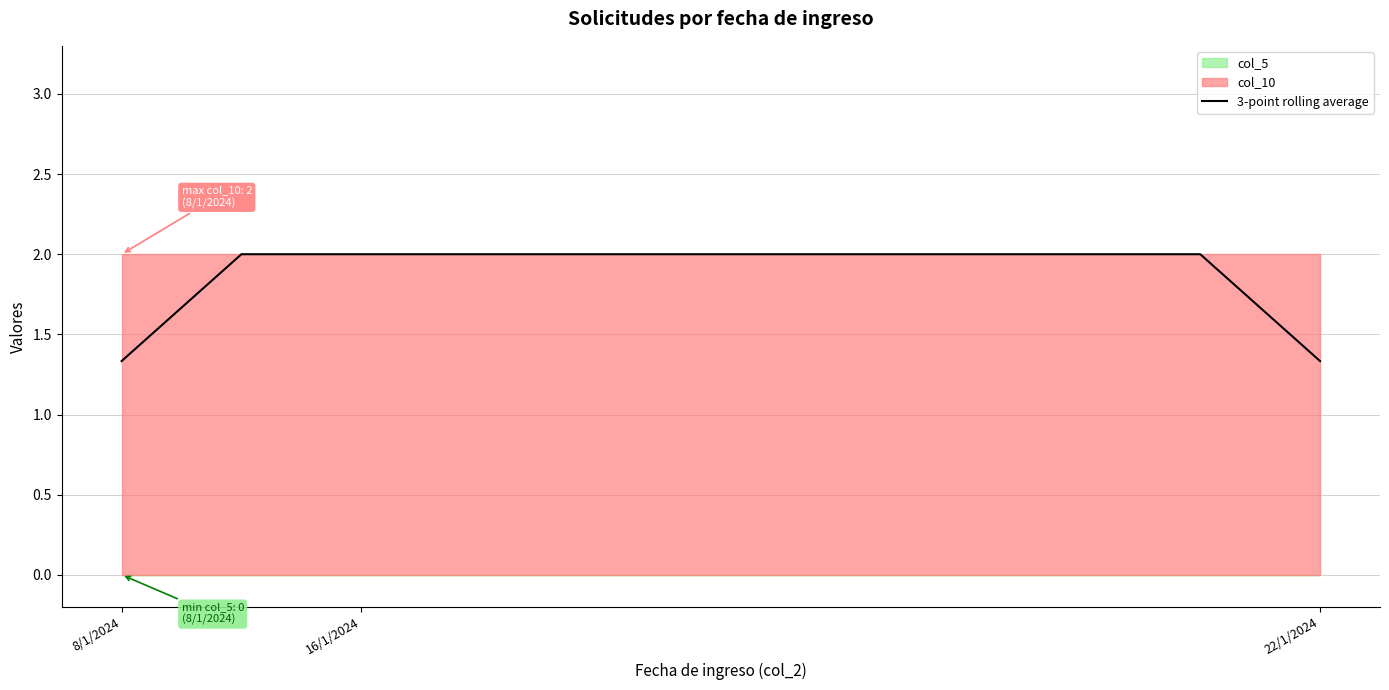

What is the minimum value for 3-point rolling average?

1.3